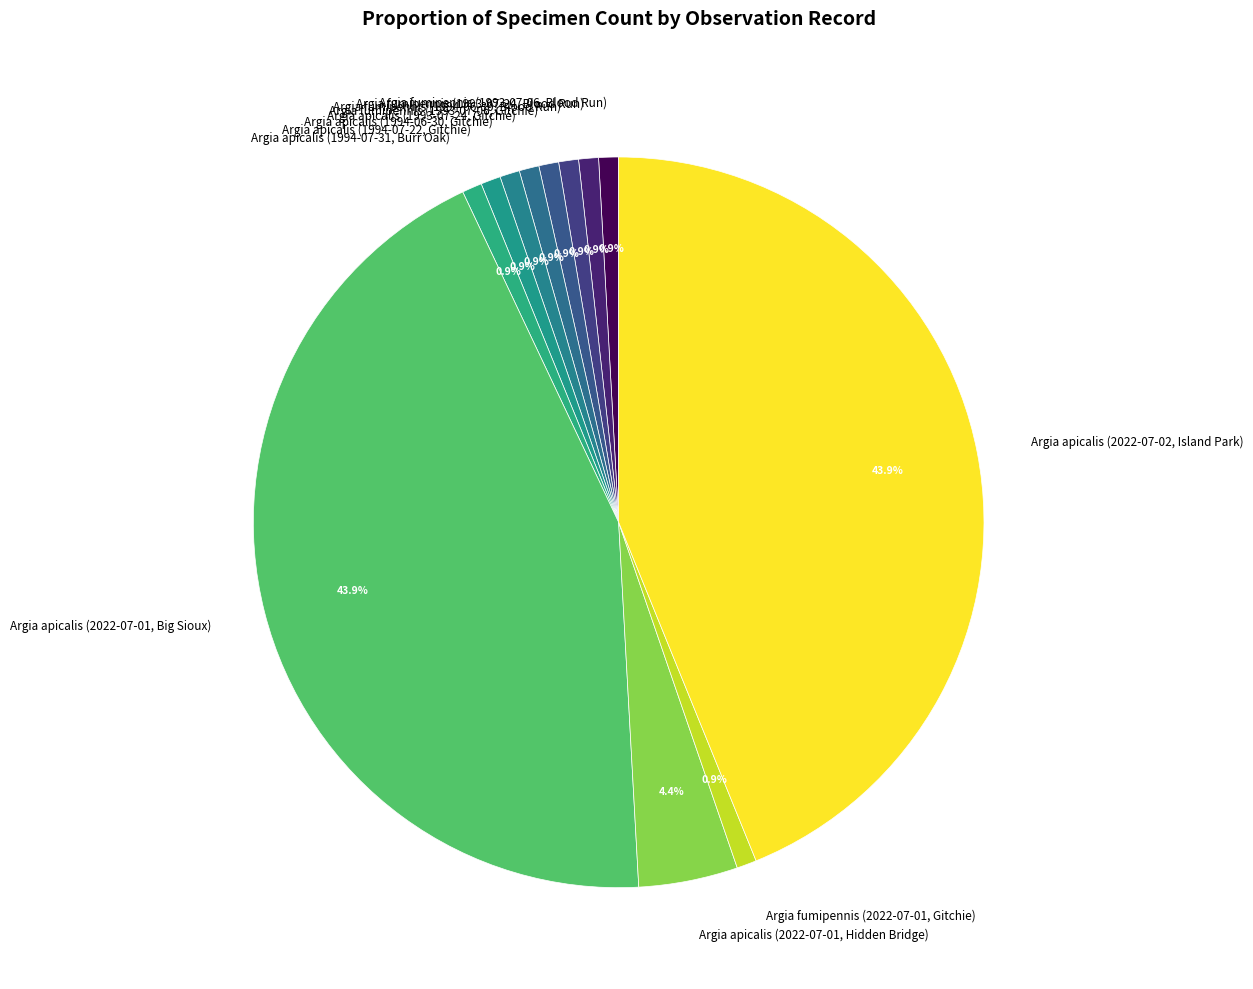

Which has a higher value, Argia apicalis (1994-06-30, Gitchie) or Argia apicalis (2022-07-02, Island Park)?

Argia apicalis (2022-07-02, Island Park)